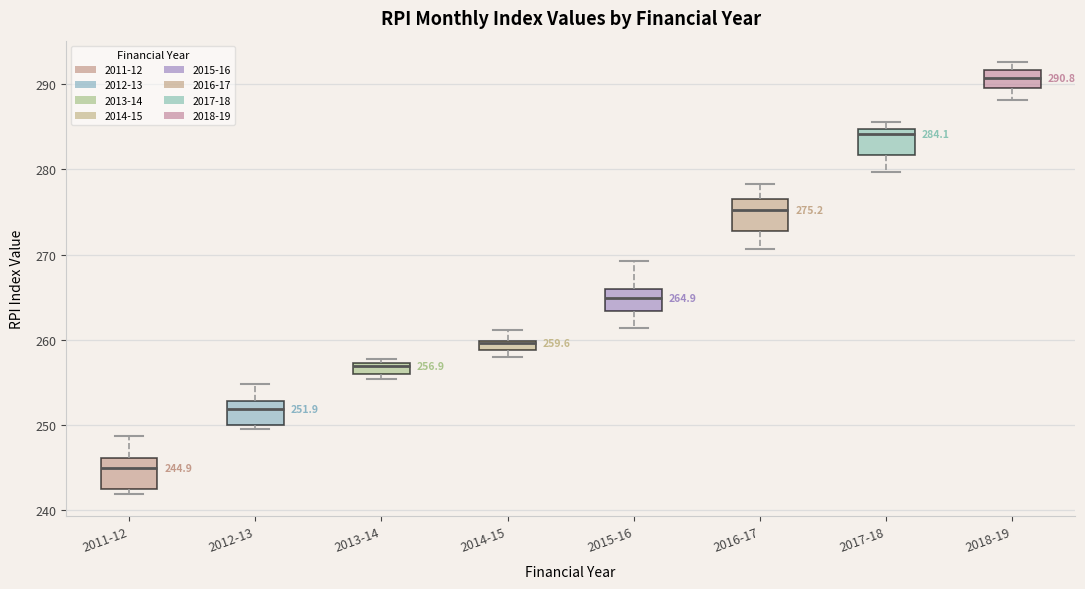

Which box has the highest median line?

2018-19